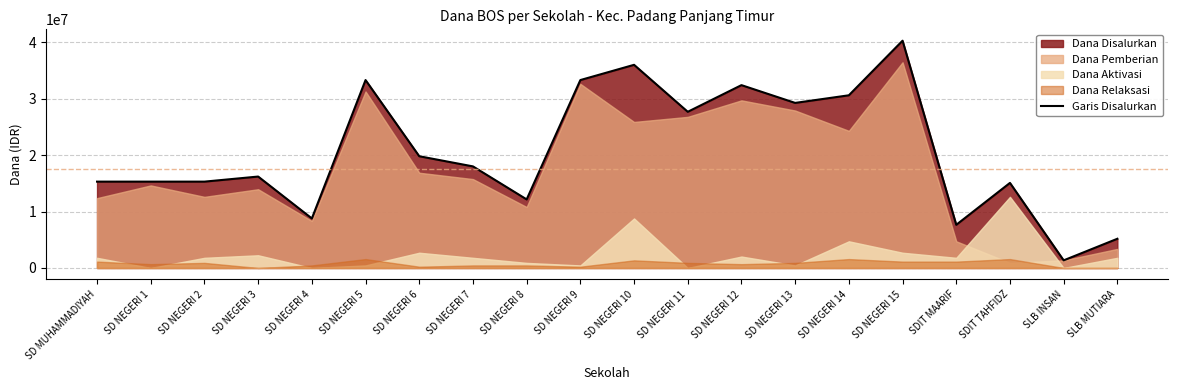

Between SD NEGERI 11 and SD NEGERI 6, which is larger?

SD NEGERI 11